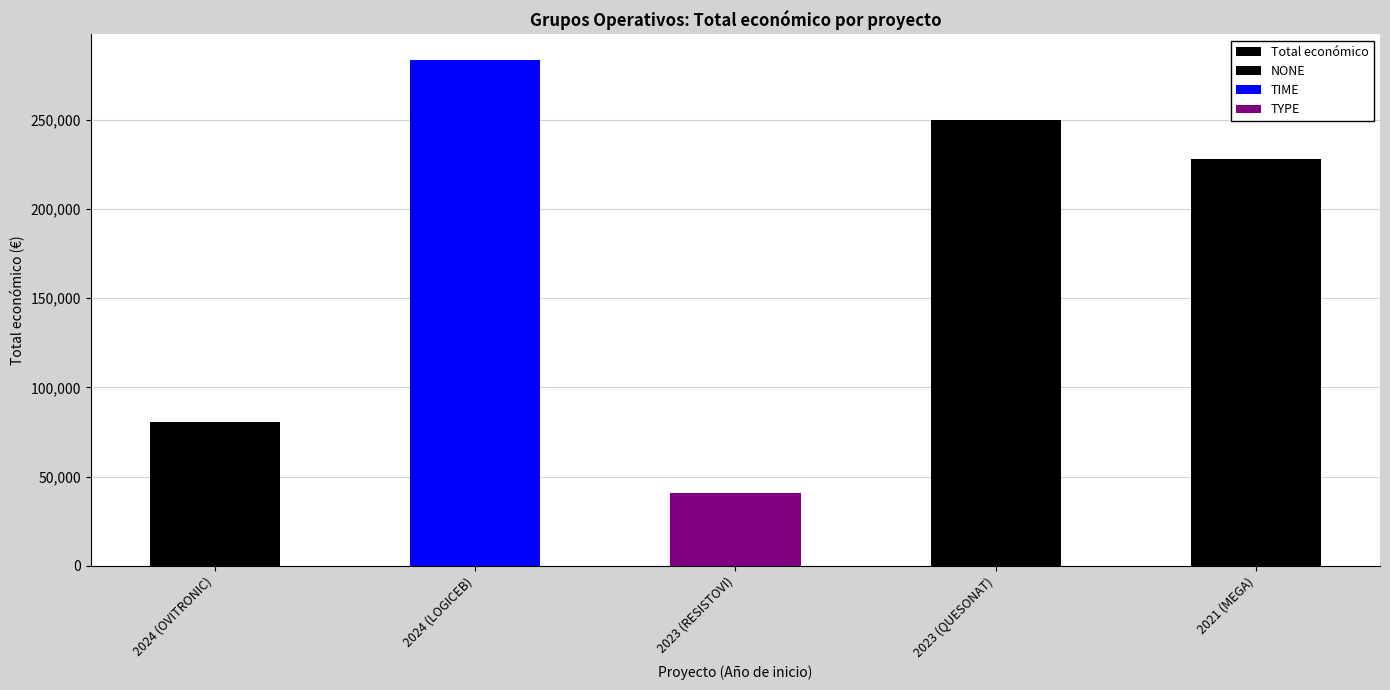

Between 2024 (OVITRONIC) and 2023 (QUESONAT), which is larger?

2023 (QUESONAT)